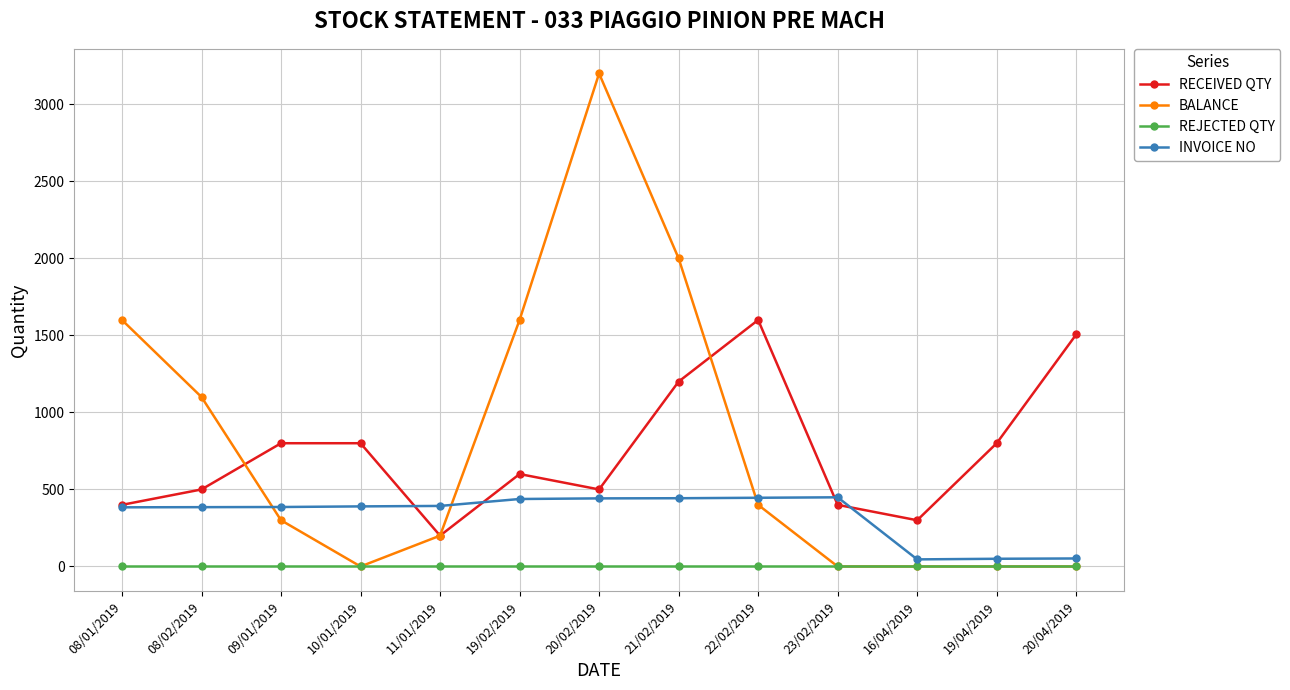

What is the label of the 11th point from the left?

16/04/2019